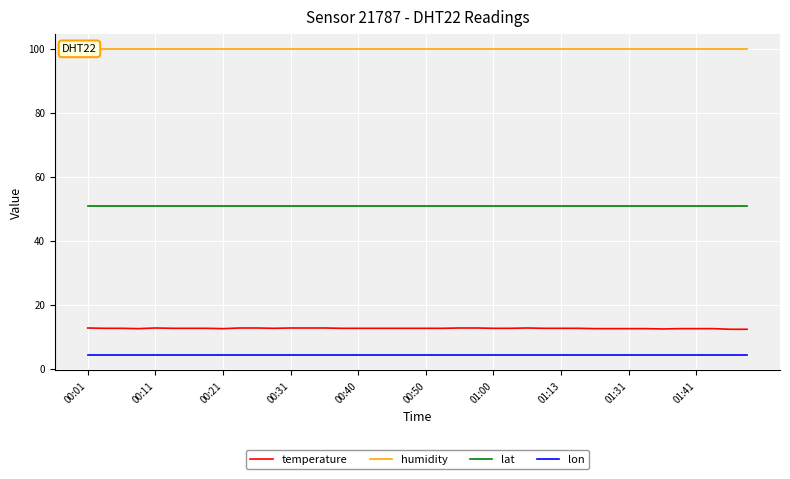

What is the value of the temperature point at the 29th from the left?

12.7